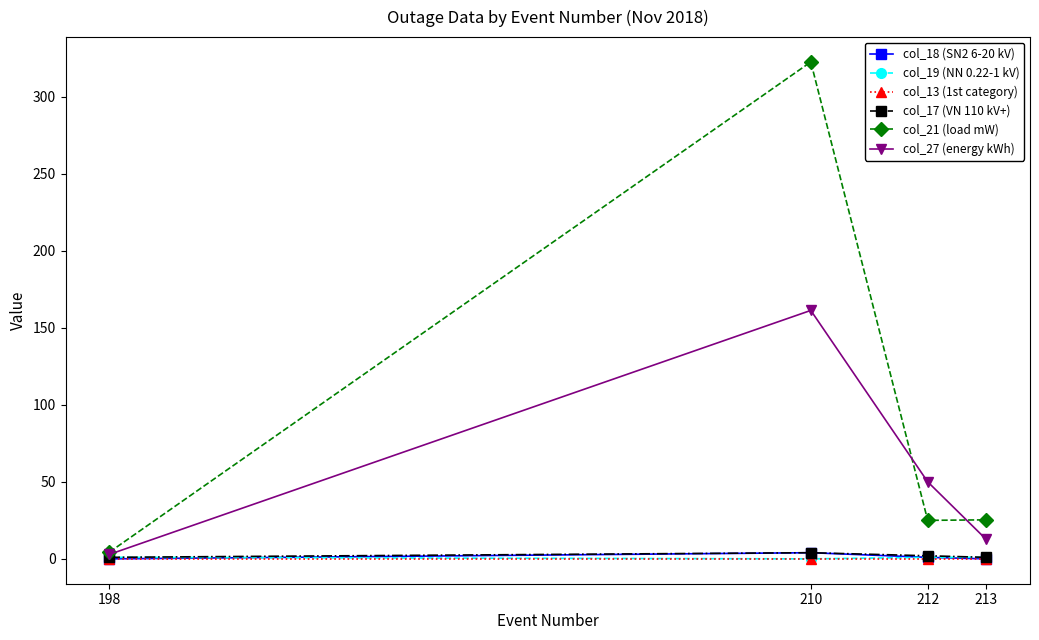

What is the maximum value shown in the chart?

322.5